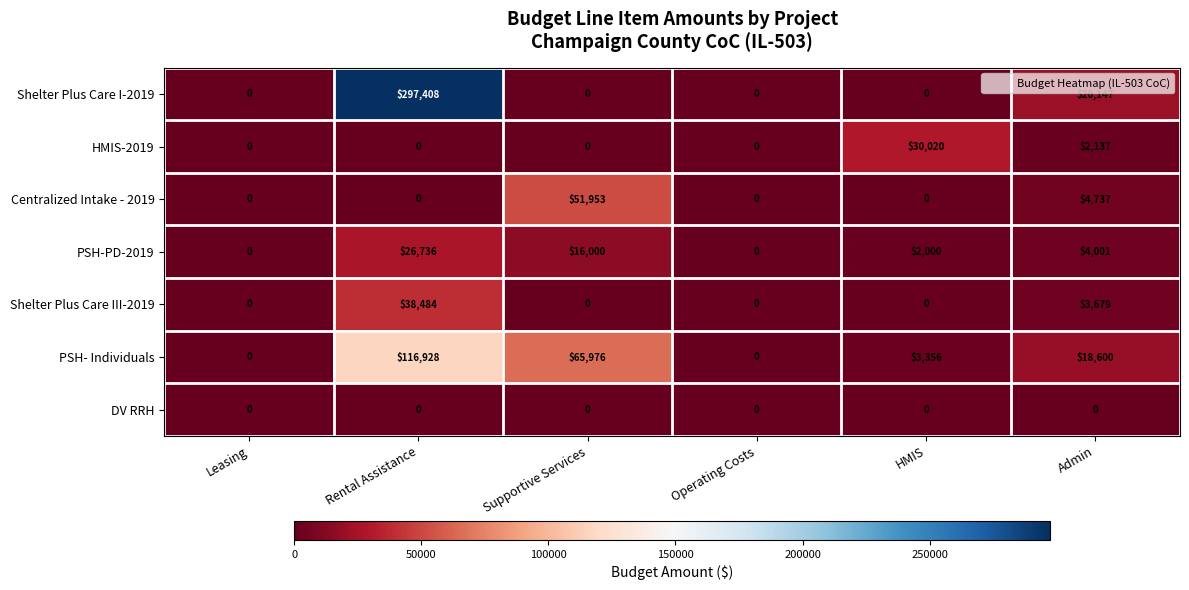

At which label does PSH- Individuals first exceed 18600?

Rental Assistance